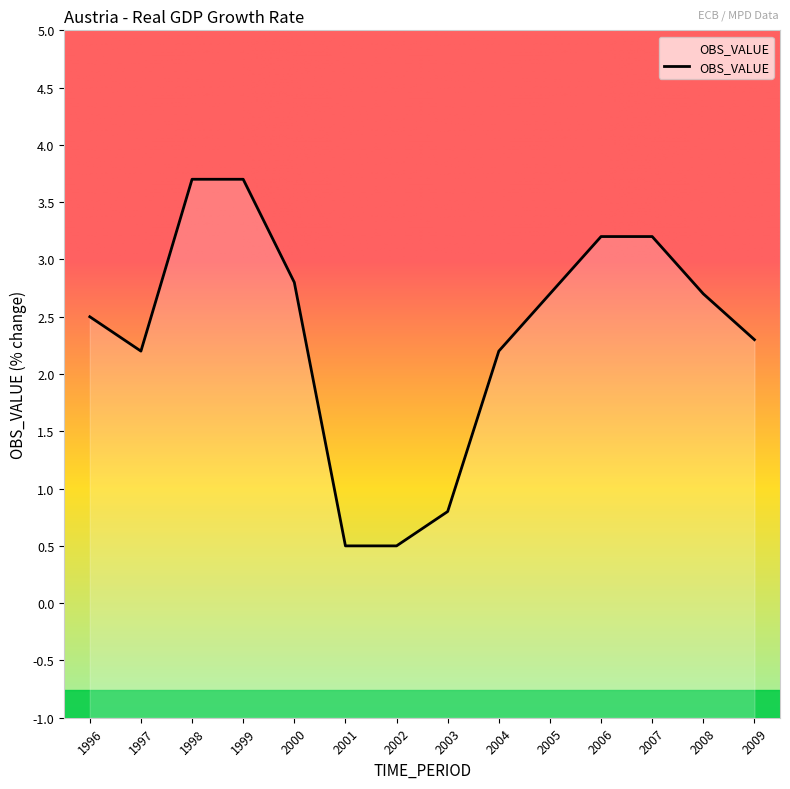

What is the minimum value shown in the chart?

0.5